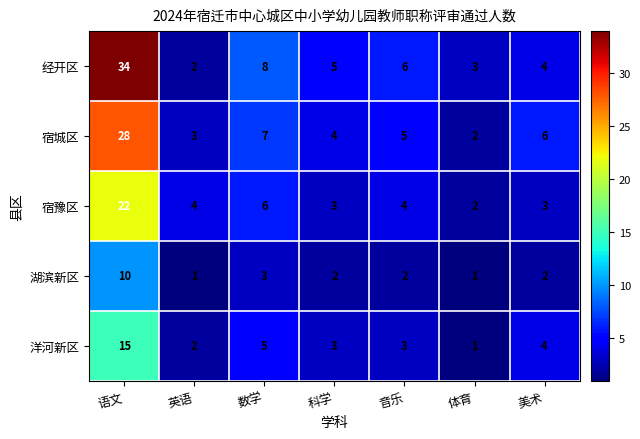

What is the difference between the maximum and minimum values in the 洋河新区 series?

14